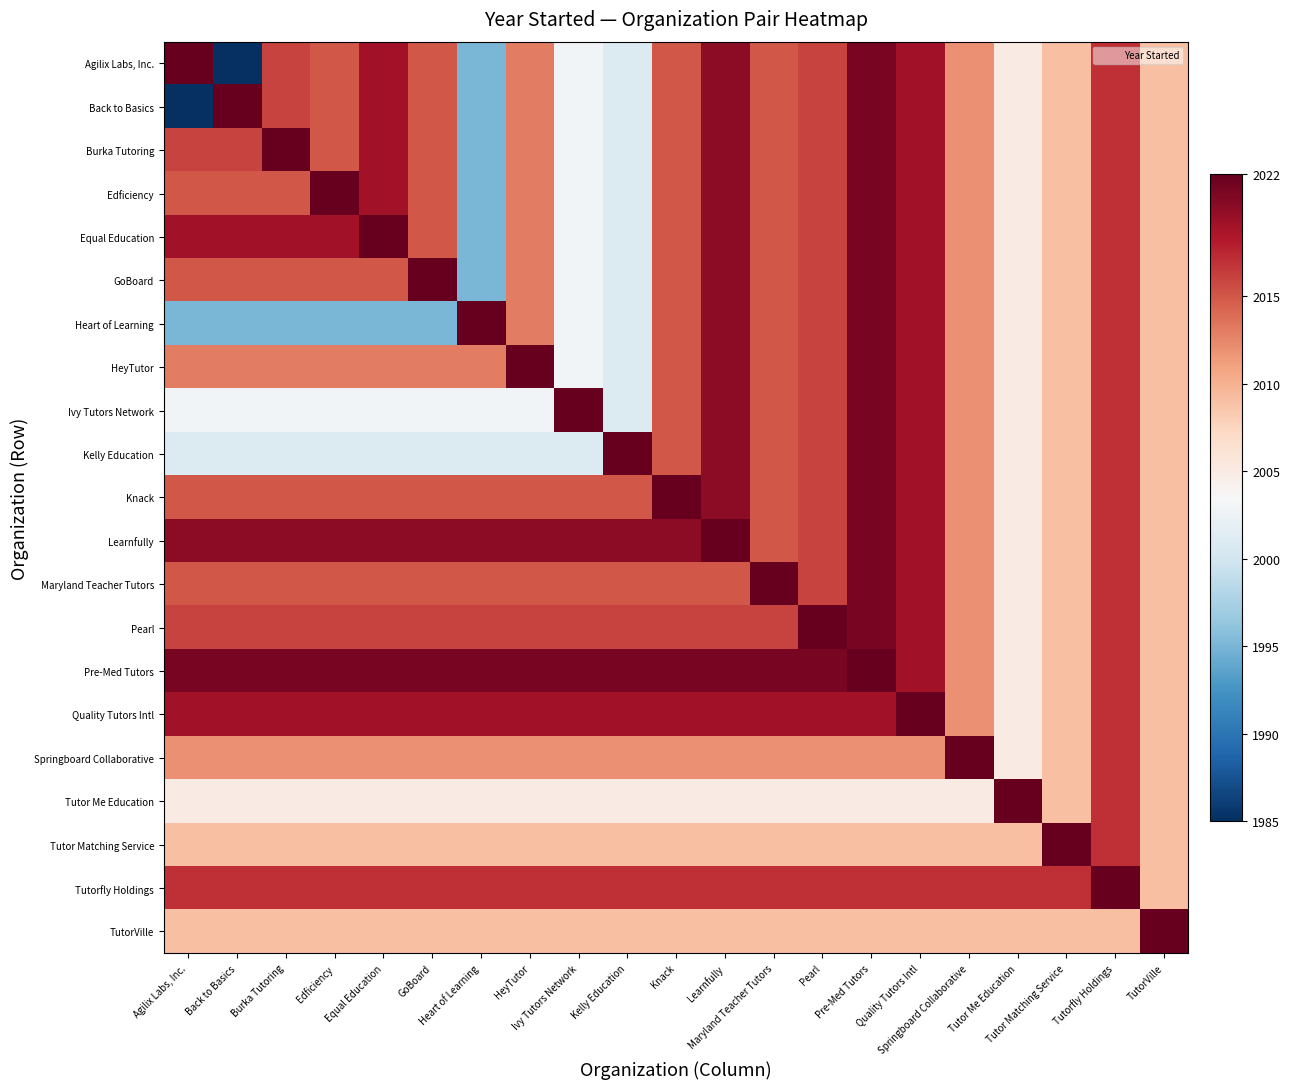

At which category does the chart reach its peak across all series?

Agilix Labs, Inc.